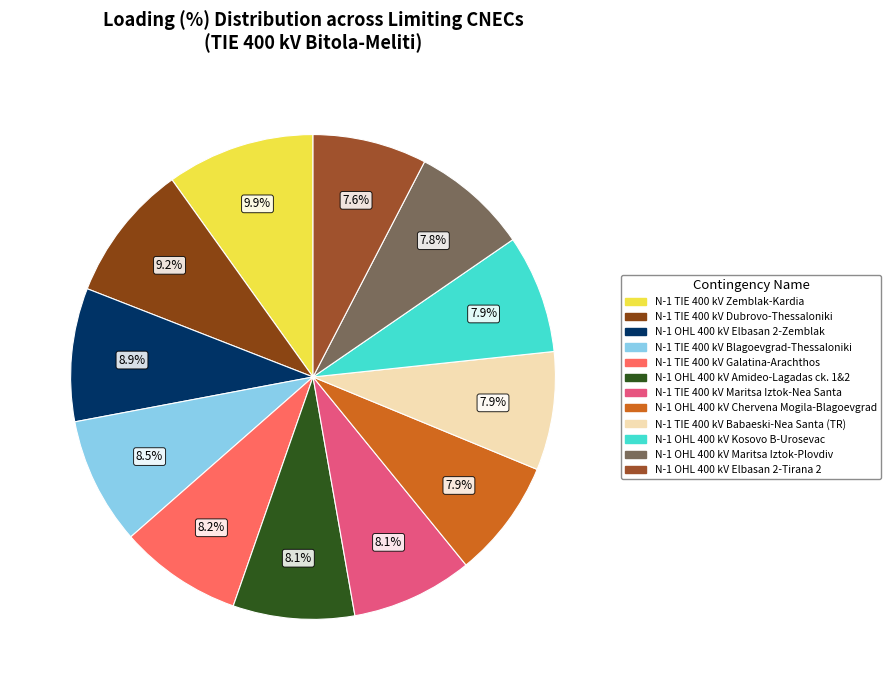

Is it true that N-1 TIE 400 kV Zemblak-Kardia is 1% of the pie?

False